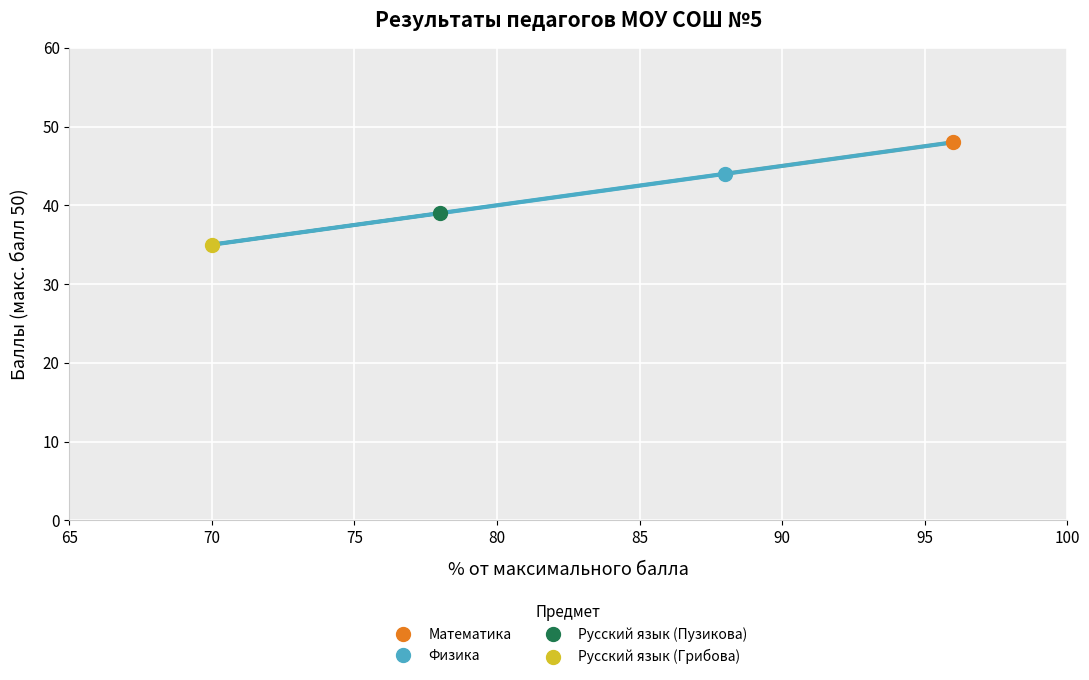

True or false: the data has more than 1 interior local peaks.

False